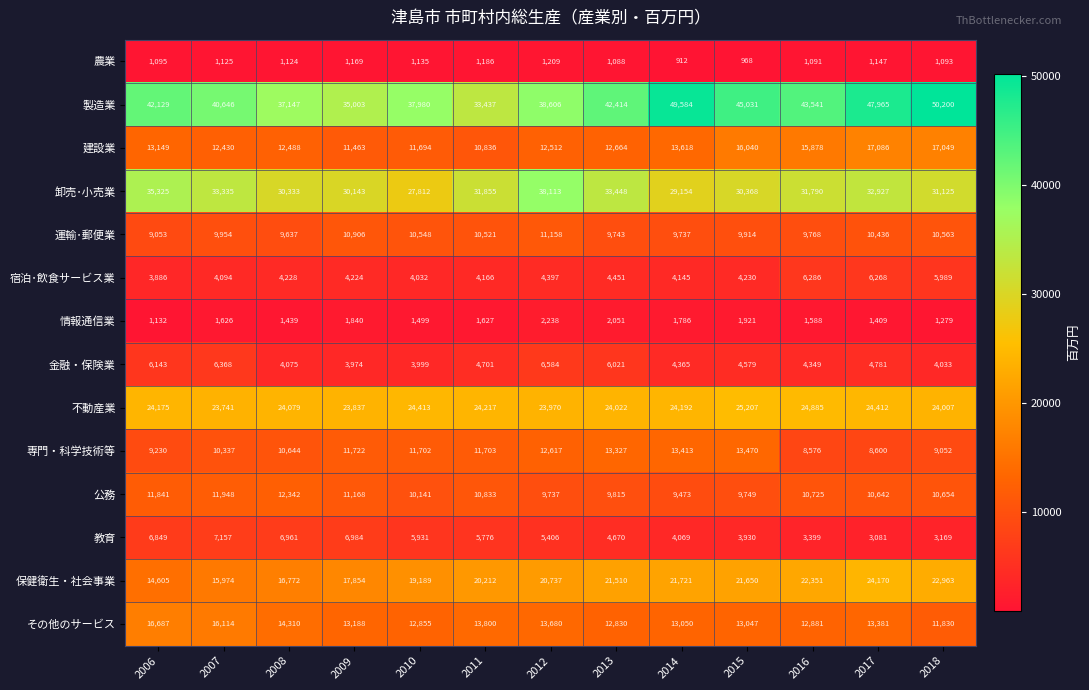

What is the approximate value of 製造業 at 2018, to the nearest 10?

50200